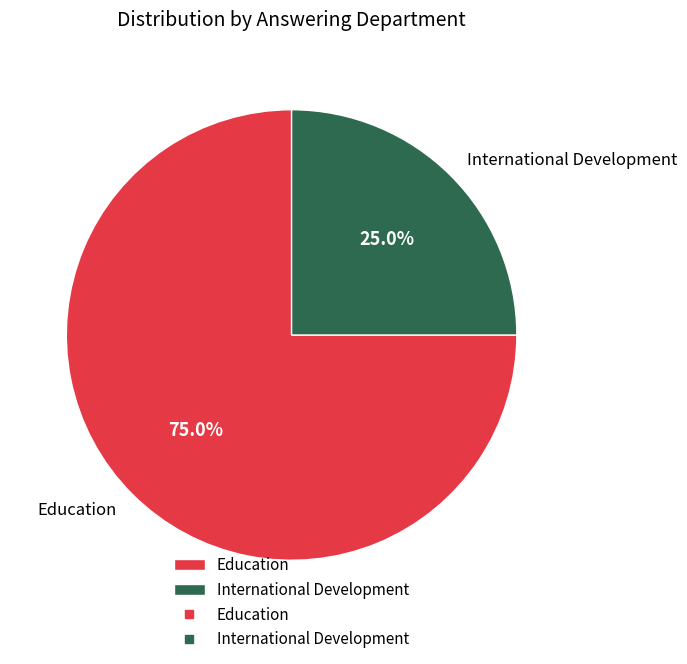

The Education slice represents 84% of the pie. True or false?

False